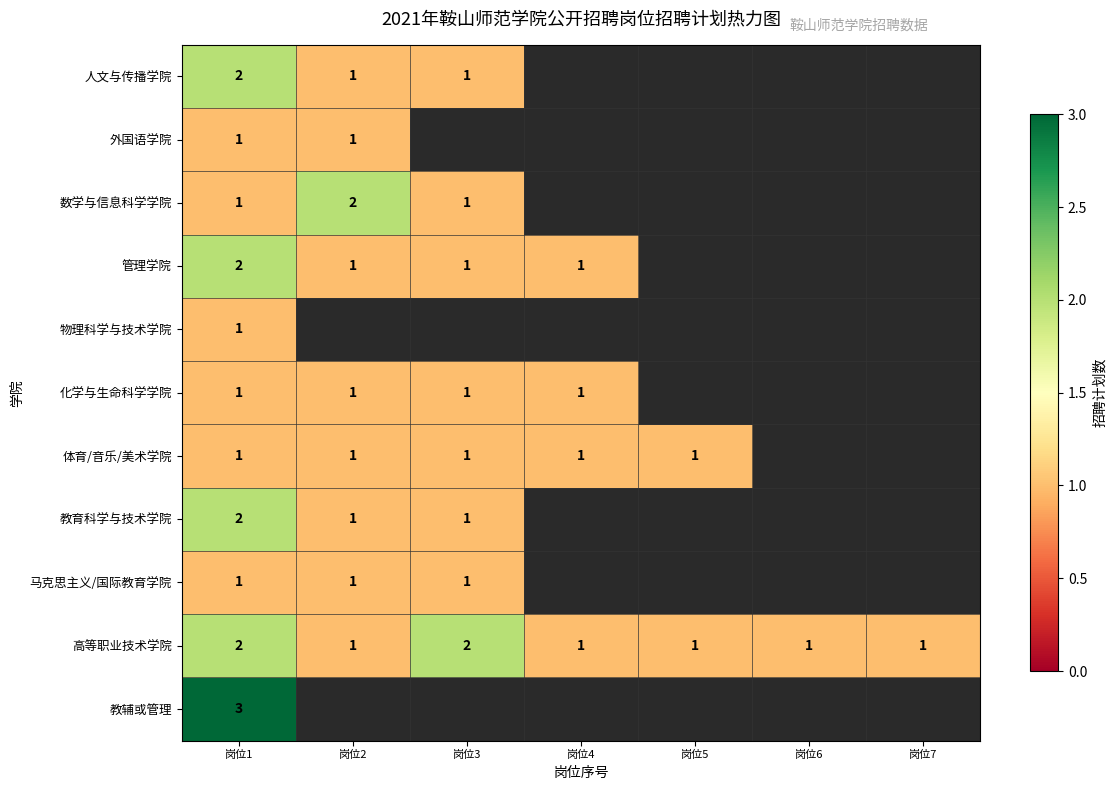

How many 高等职业技术学院 values are between 1 and 2?

7